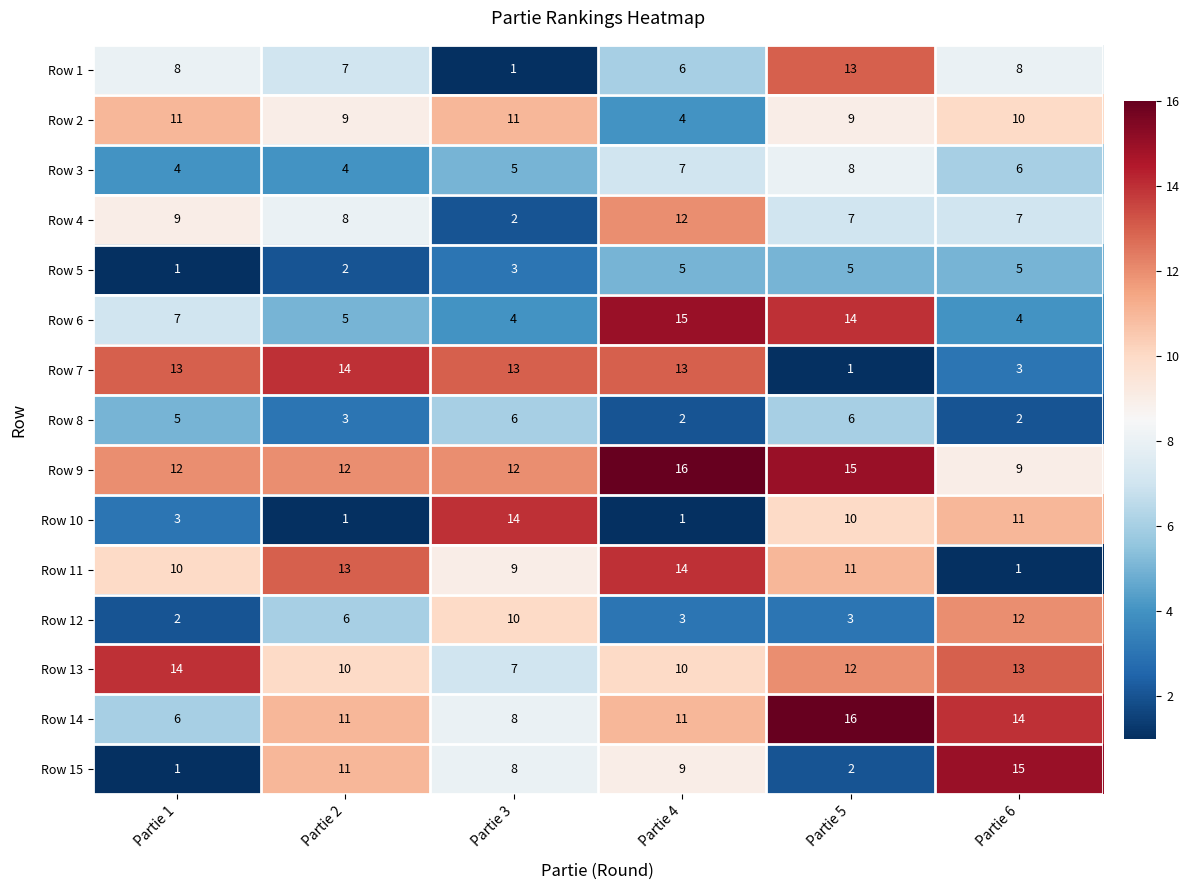

Which category has the lowest value in the Row 4 series?

Partie 3